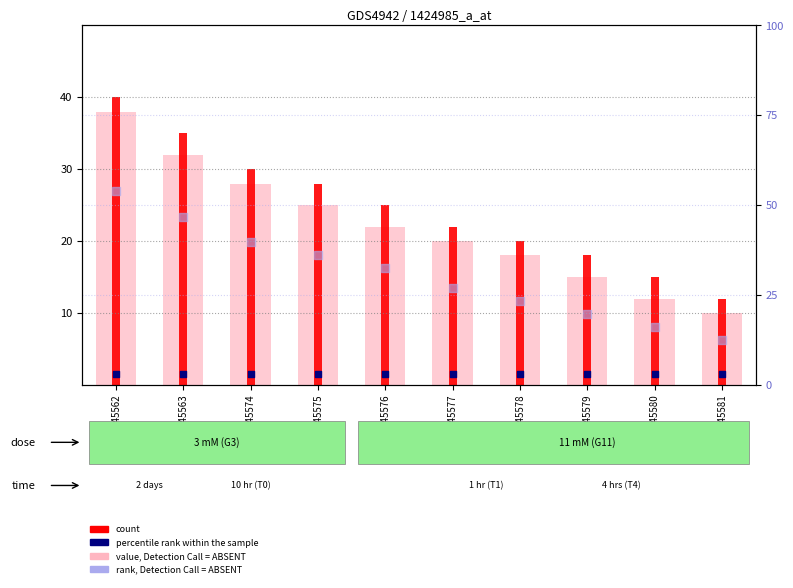

Is the value of value, Detection Call = ABSENT at GSM1045577 greater than the value of rank, Detection Call = ABSENT at GSM1045575?

No